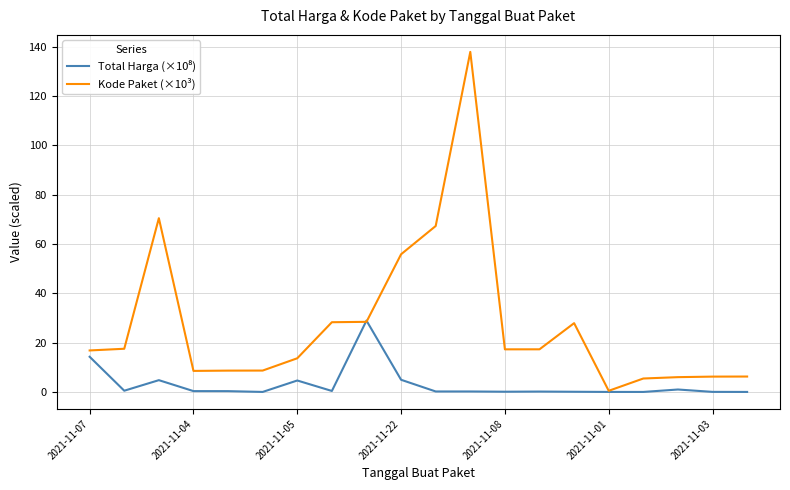

Which series has the largest range (max minus min)?

Kode Paket (×10³)